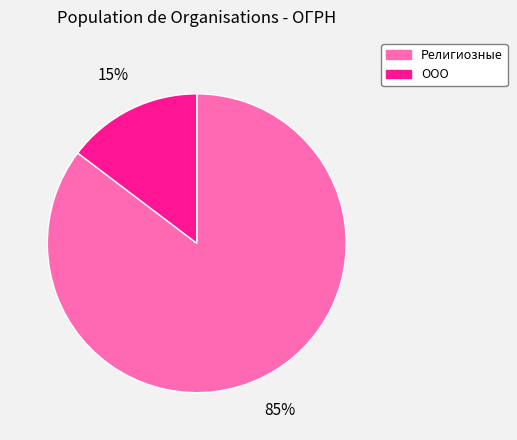

Which category has the smallest portion of the pie?

ООО